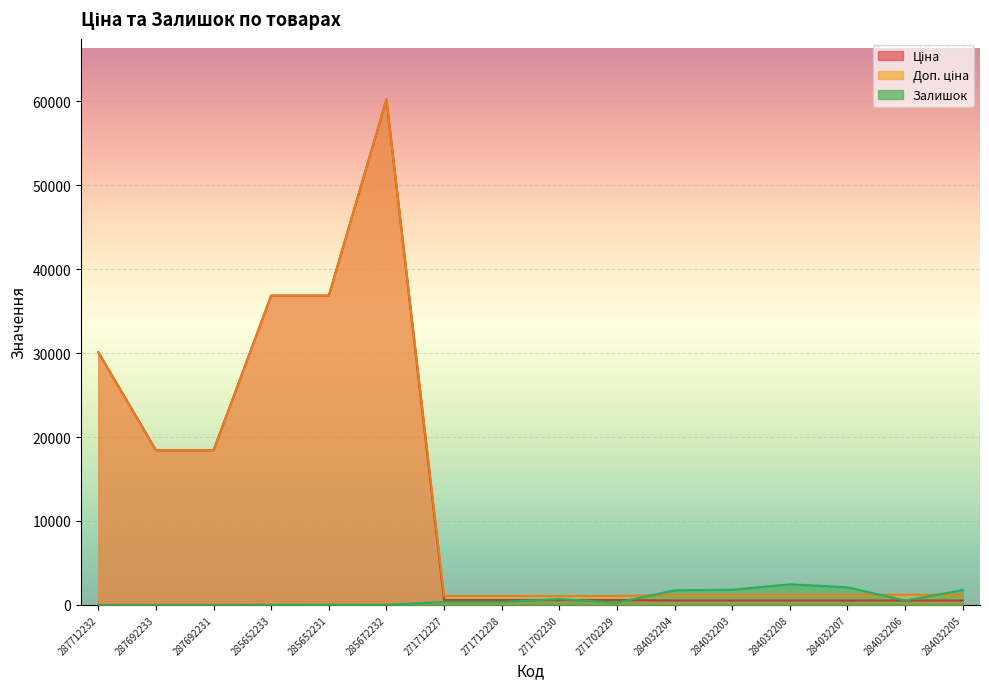

Where is the first local maximum for Залишок?

285652231